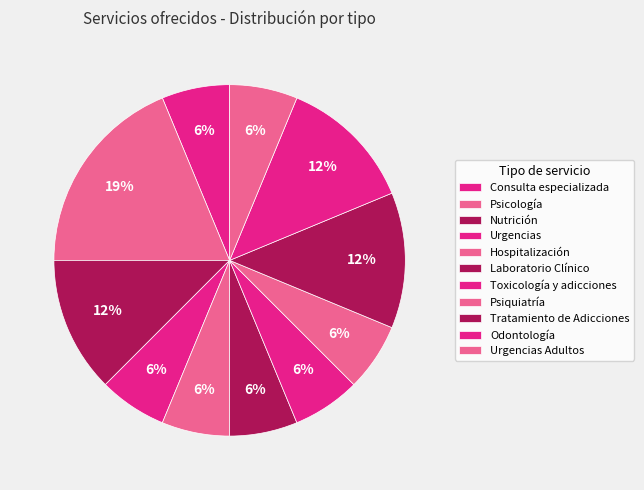

To the nearest percent, what is the average slice percentage?

9%